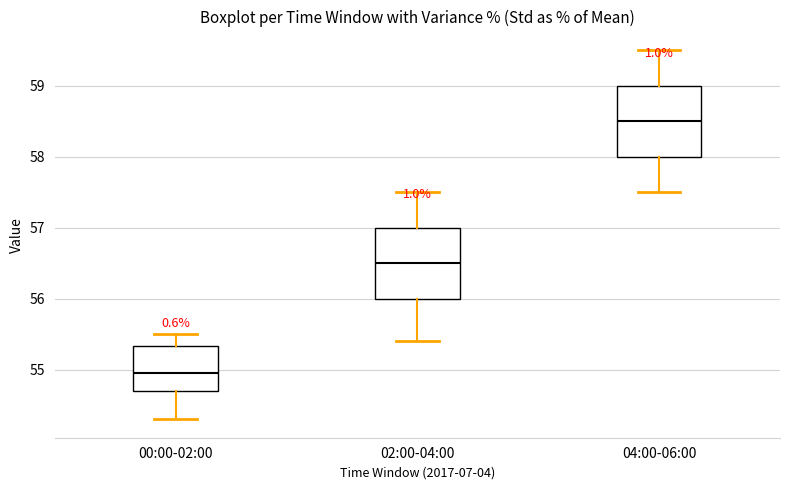

Where does the lower whisker of the box for 02:00-04:00 end on the y-axis? The values are not printed on the chart, so give them approximately, as read against the axis.

55.4